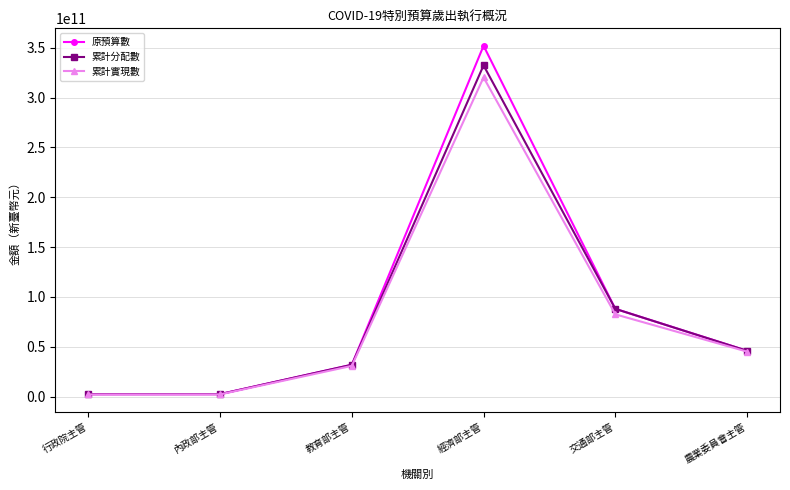

How many data points in 原預算數 are less than 45940725000?

3